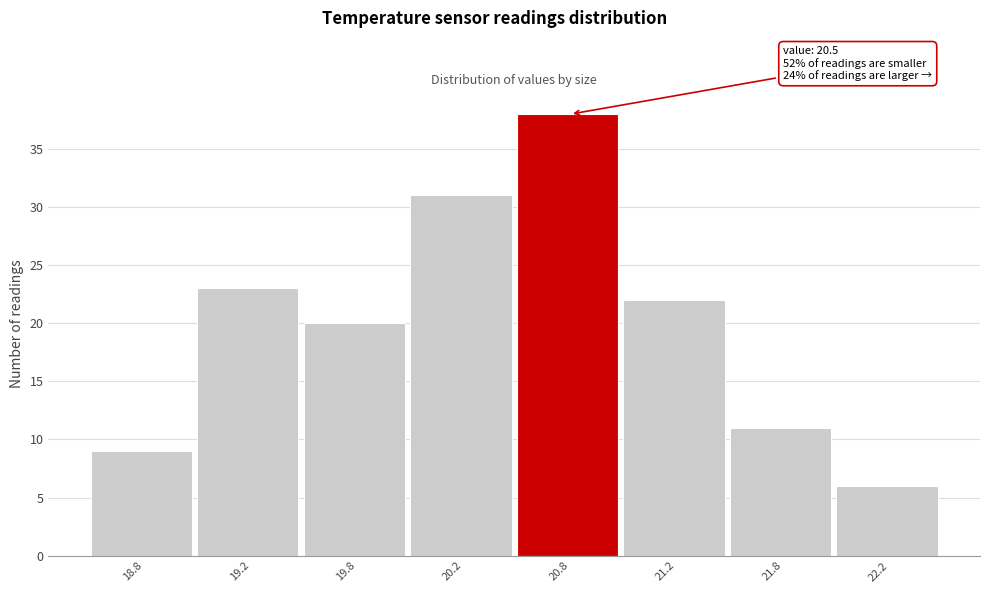

Reading left to right, what are all the values shown in this chart?

9	23	20	31	38	22	11	6